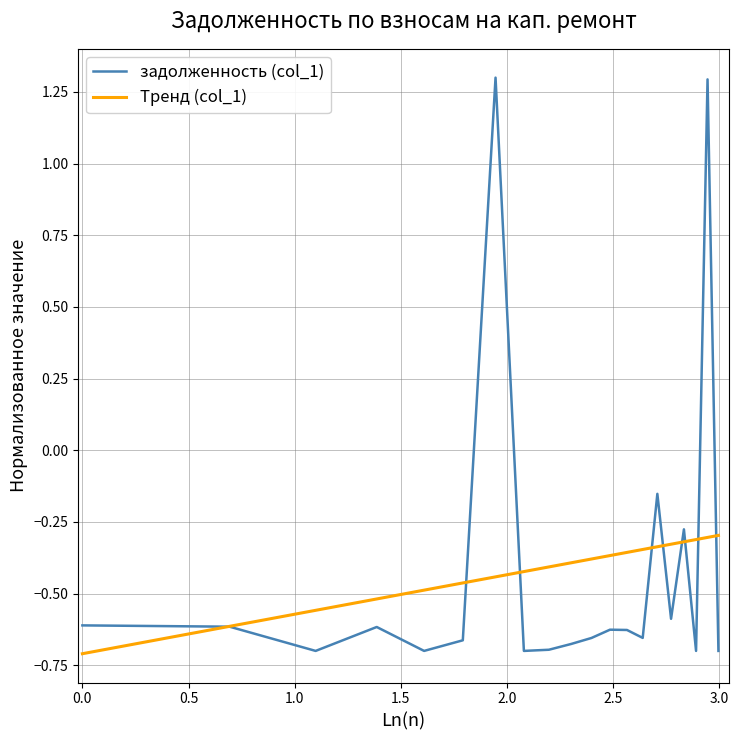

How many lines are shown in the chart?

2